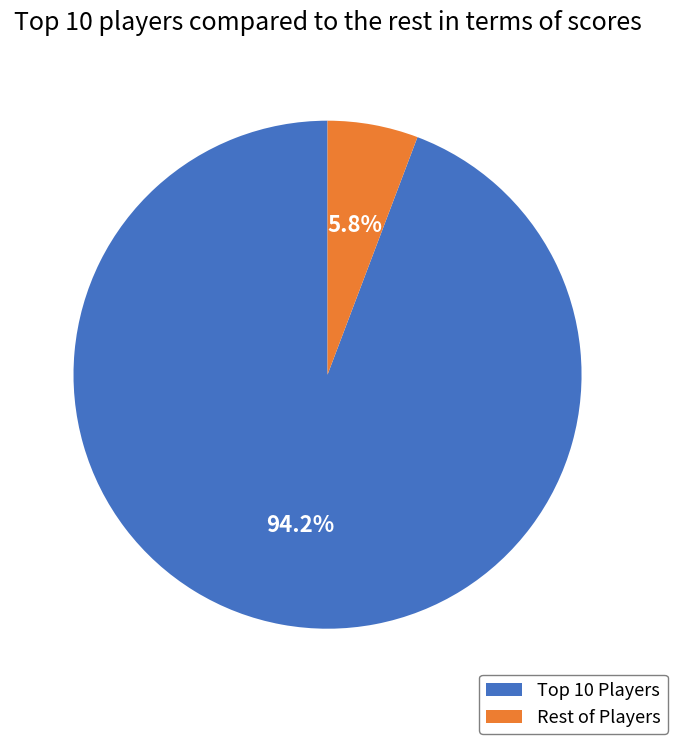

Does any single category account for the majority?

Yes